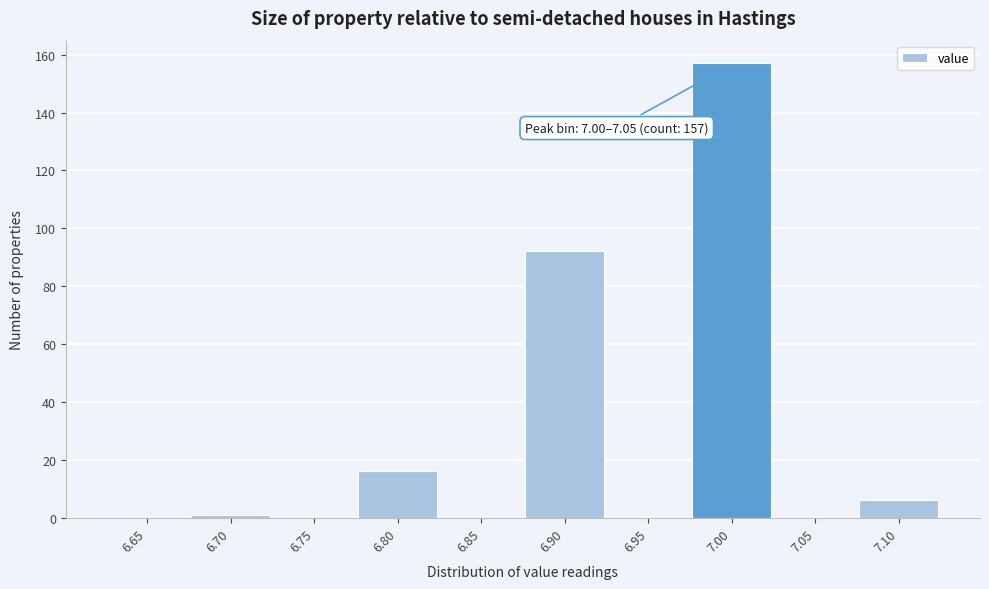

Reading left to right, extract all data points from this chart.

6.65=0	6.70=1	6.75=0	6.80=16	6.85=0	6.90=92	6.95=0	7.00=157	7.05=0	7.10=6